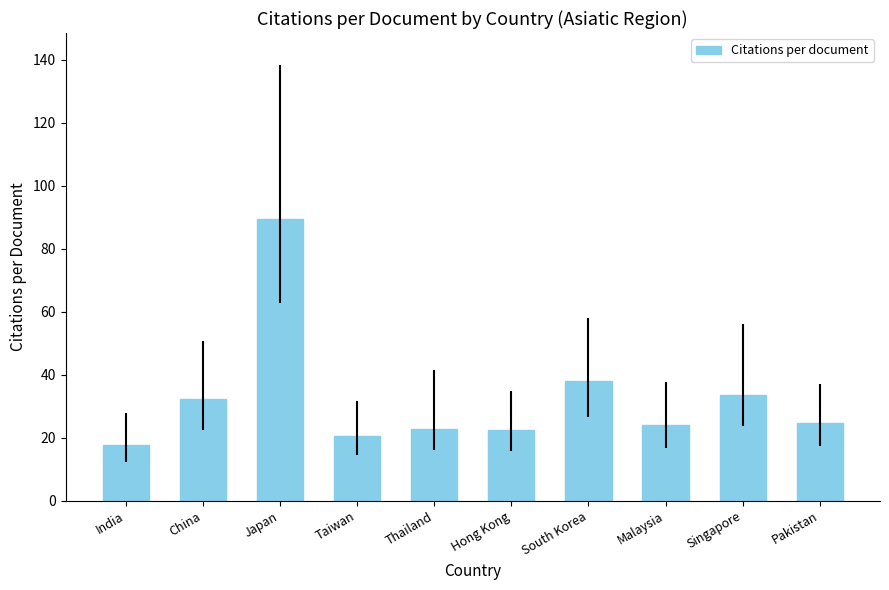

At which label is the value closest to 53?

South Korea